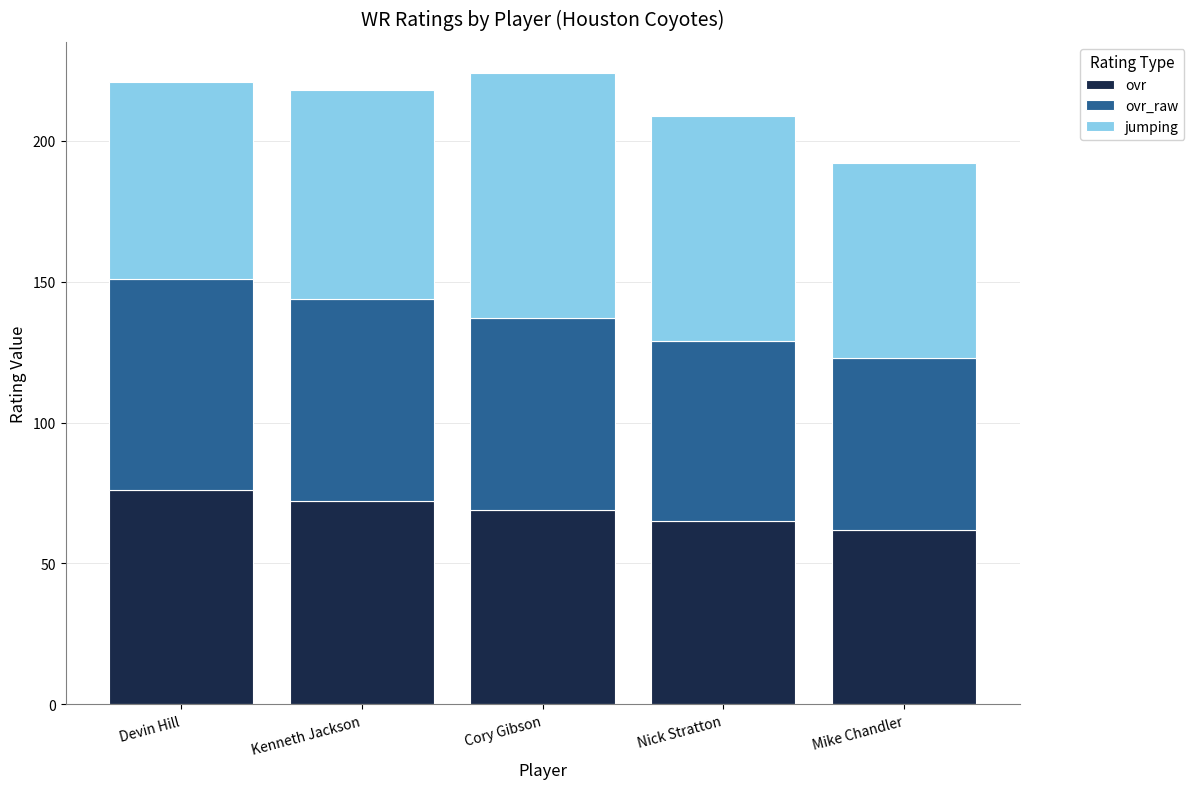

Reading right to left, list the values for the ovr series.

62	65	69	72	76